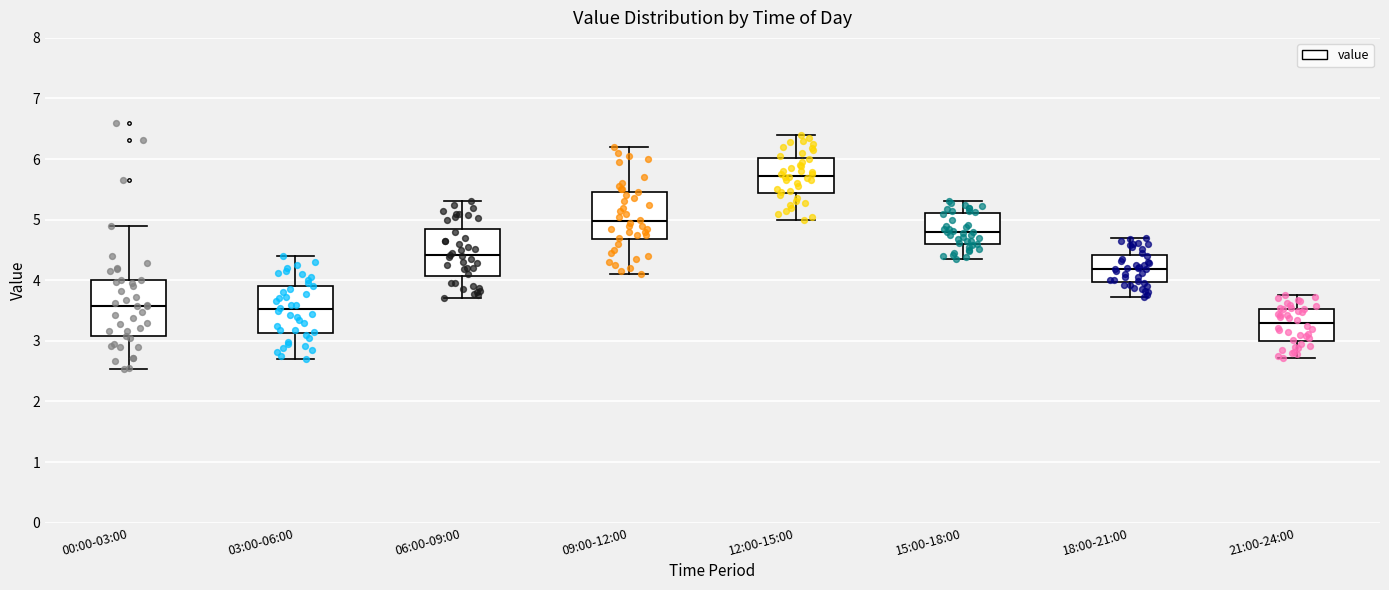

Which box is the tallest, from its lower edge to its upper edge?

00:00-03:00